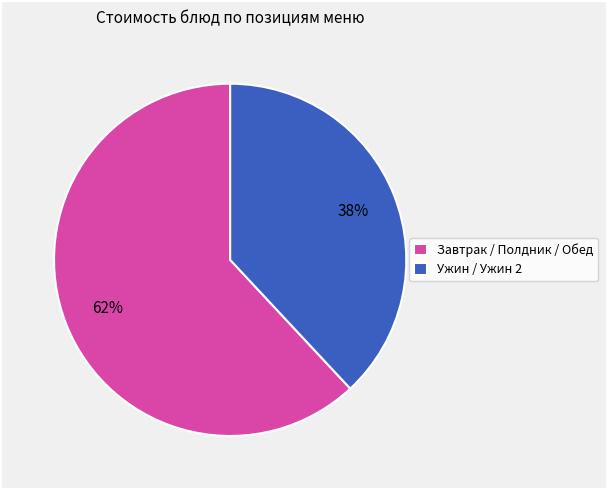

Combined, do Завтрак / Полдник / Обед and Ужин / Ужин 2 account for over 50%?

Yes